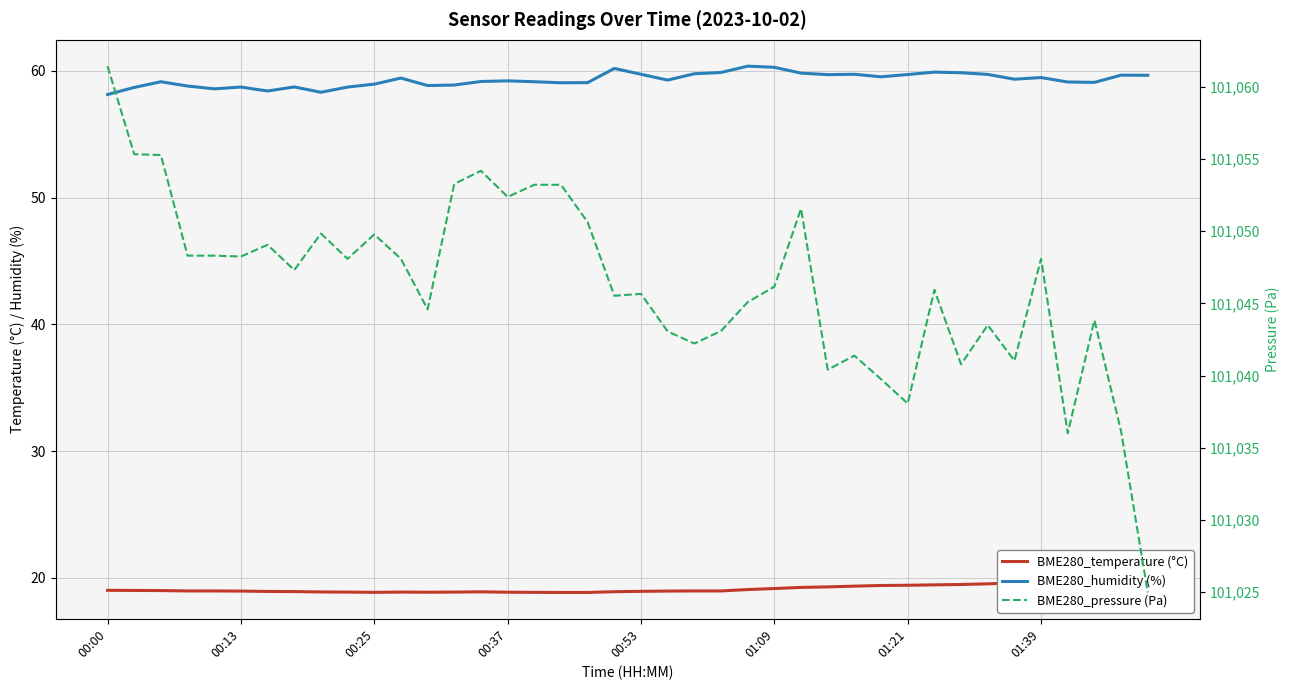

Between 01:21 and 01:39, which series saw the biggest shift?

BME280_pressure (Pa)